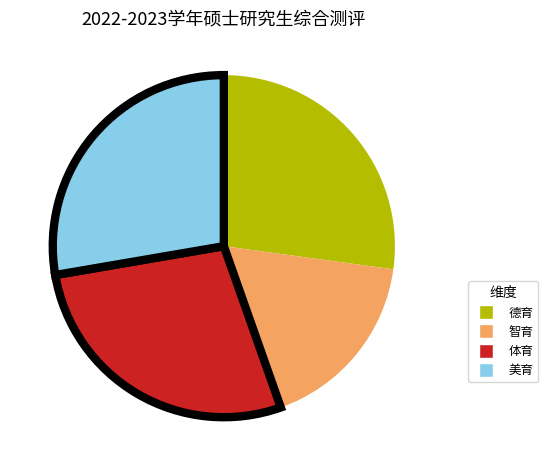

Does any single category account for the majority?

No